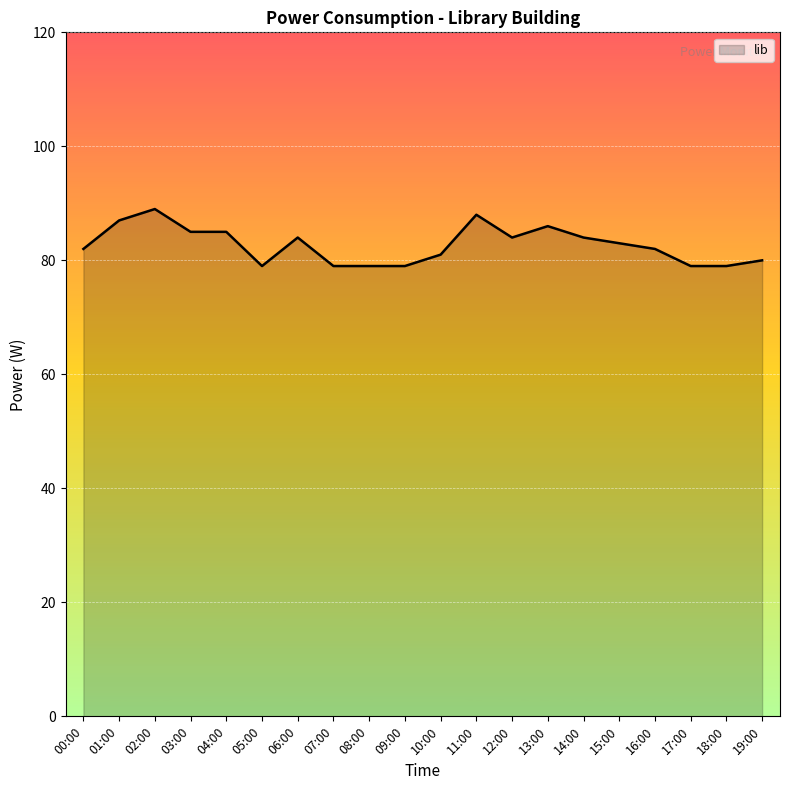

What is the greatest value displayed?

89